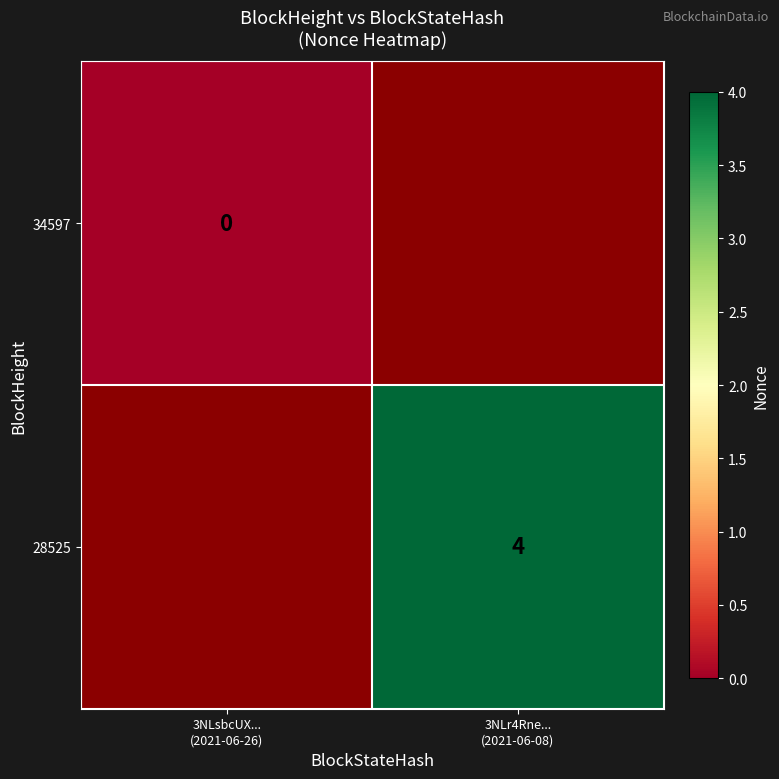

Rank the series at 3NLsbcUX... (2021-06-26) from highest to lowest value.

34597, 28525